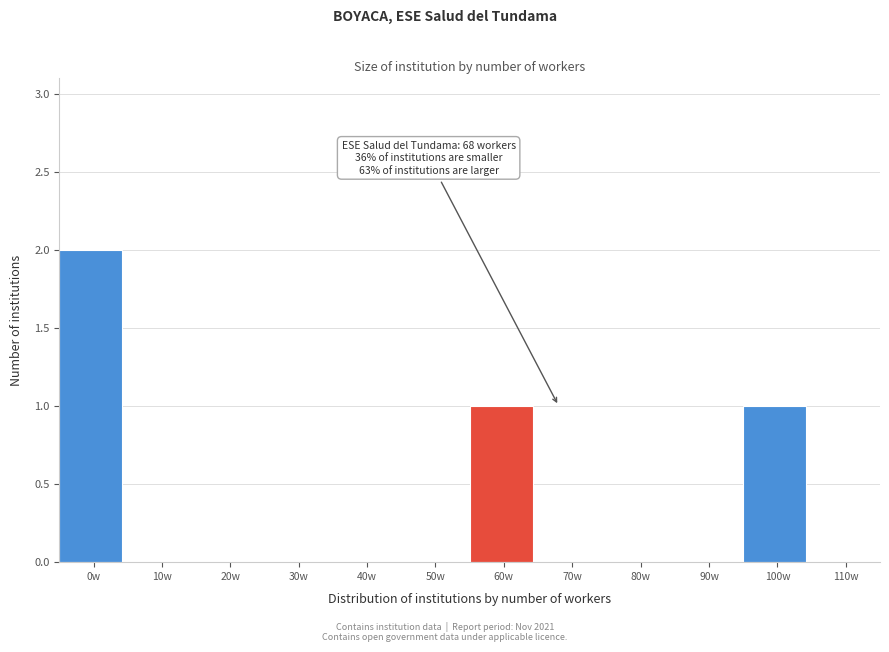

Reading left to right, transcribe all the data shown in this chart.

0w=2	10w=0	20w=0	30w=0	40w=0	50w=0	60w=1	70w=0	80w=0	90w=0	100w=1	110w=0